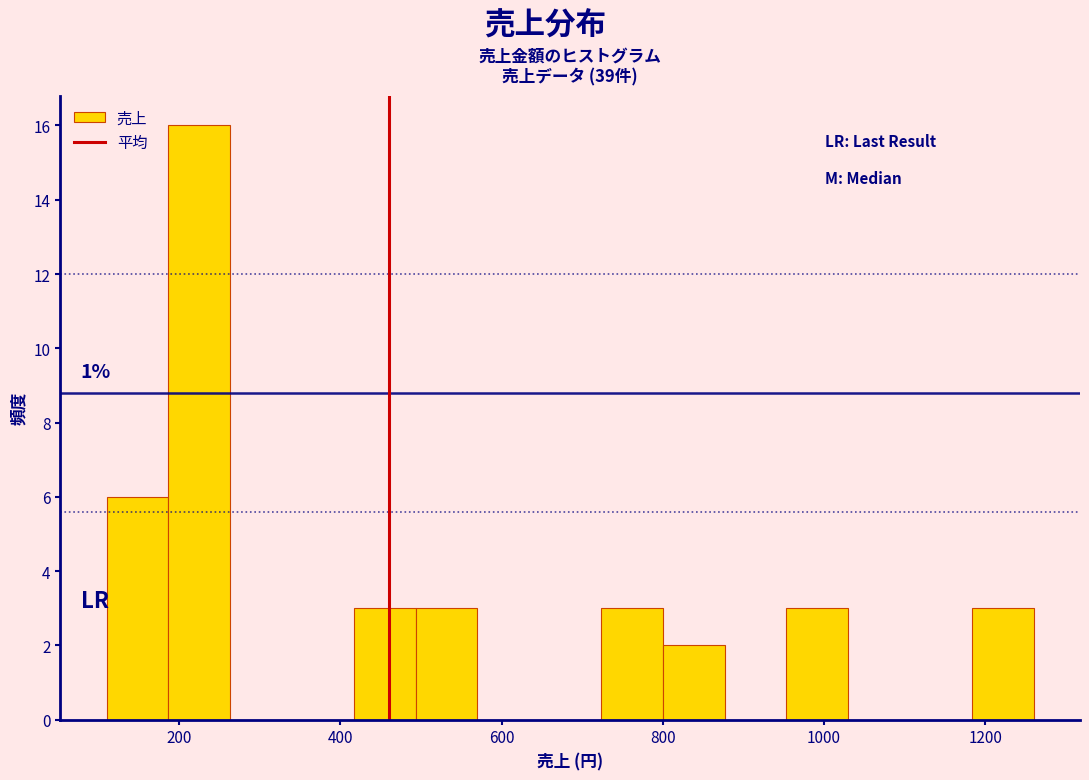

Around what value on the x-axis is the tallest bar? Give the approximate position of its centre, as read against the axis.

220